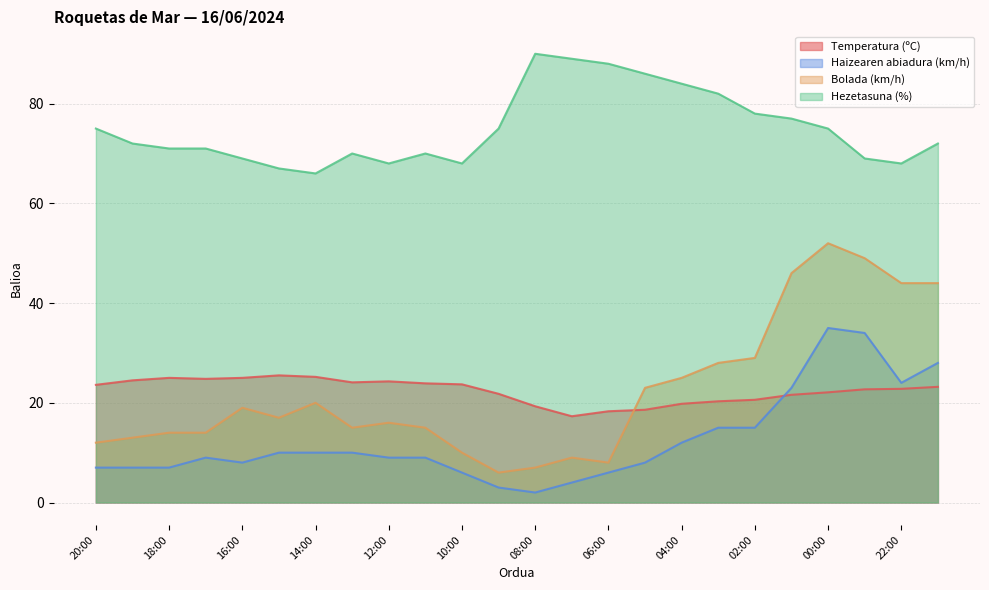

Which series ends up on top after the final intersection of Haizearen abiadura (km/h) and Temperatura (ºC)?

Haizearen abiadura (km/h)